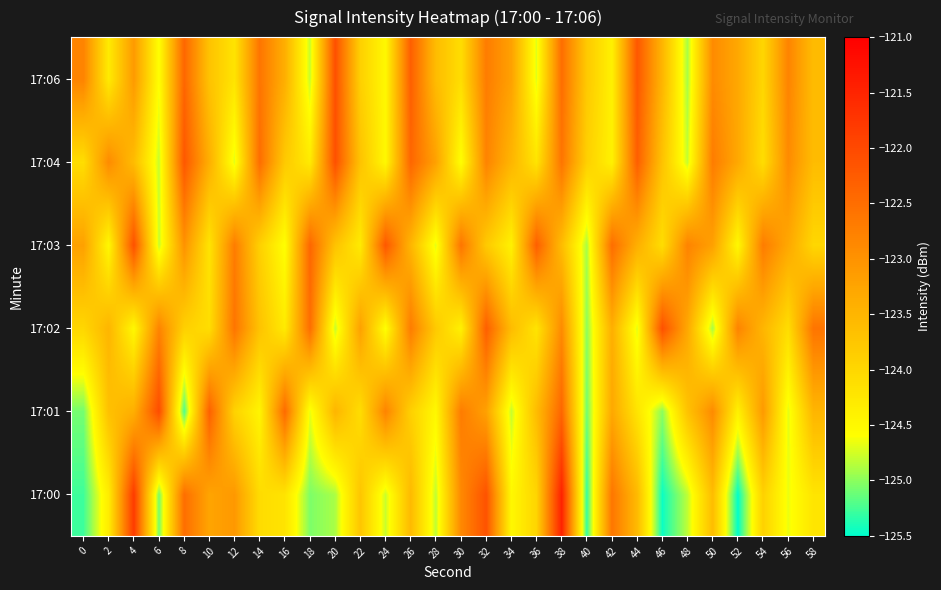

What is the maximum value shown in the chart?

-121.5